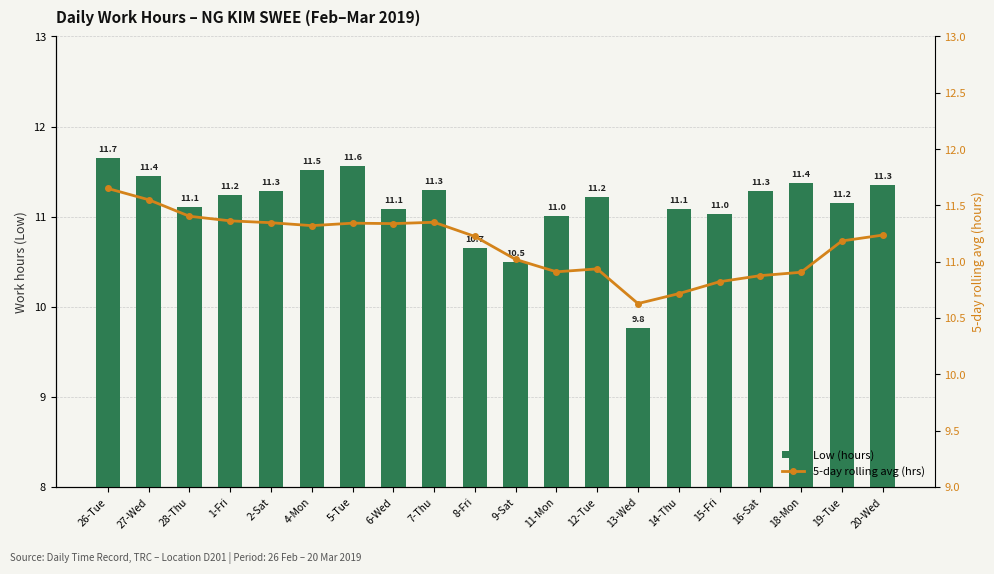

Rank the series by their maximum value, from lowest to highest.

Low (hours), 5-day rolling avg (hrs)